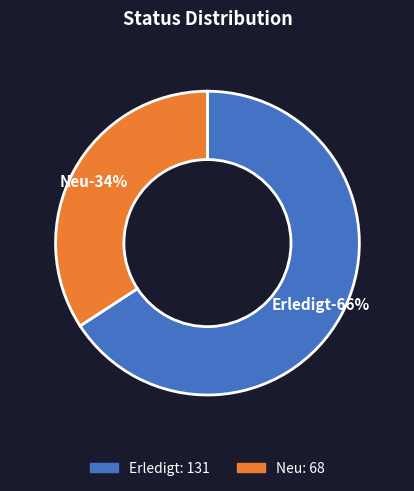

Is it true that Neu is 34% of the pie?

True